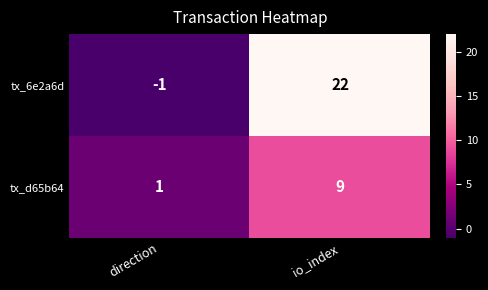

At which category is the sum across all series the highest?

io_index